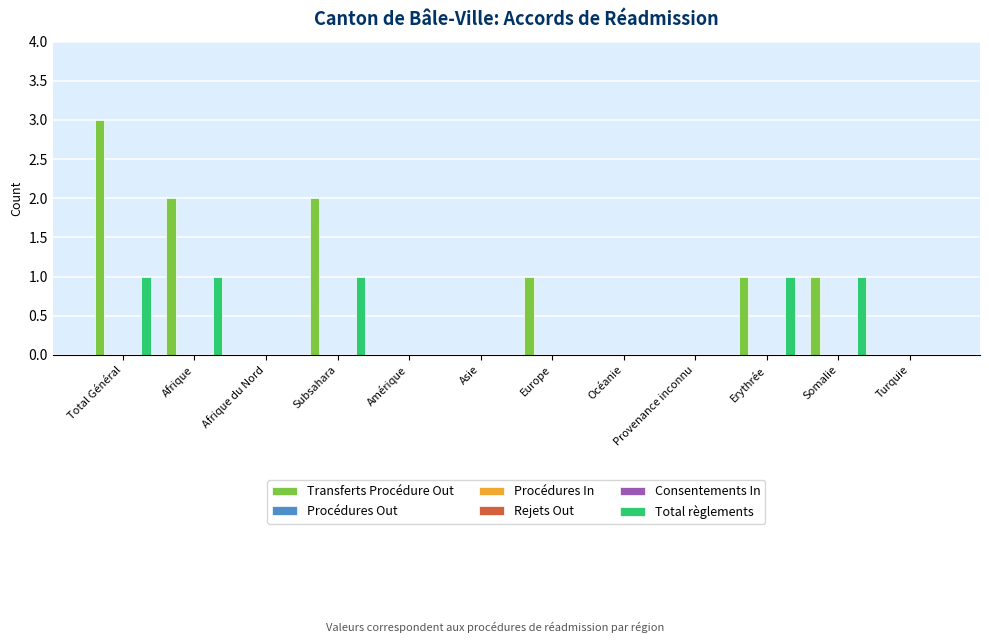

Between Amérique and Somalie, which series saw the biggest shift?

Transferts Procédure Out